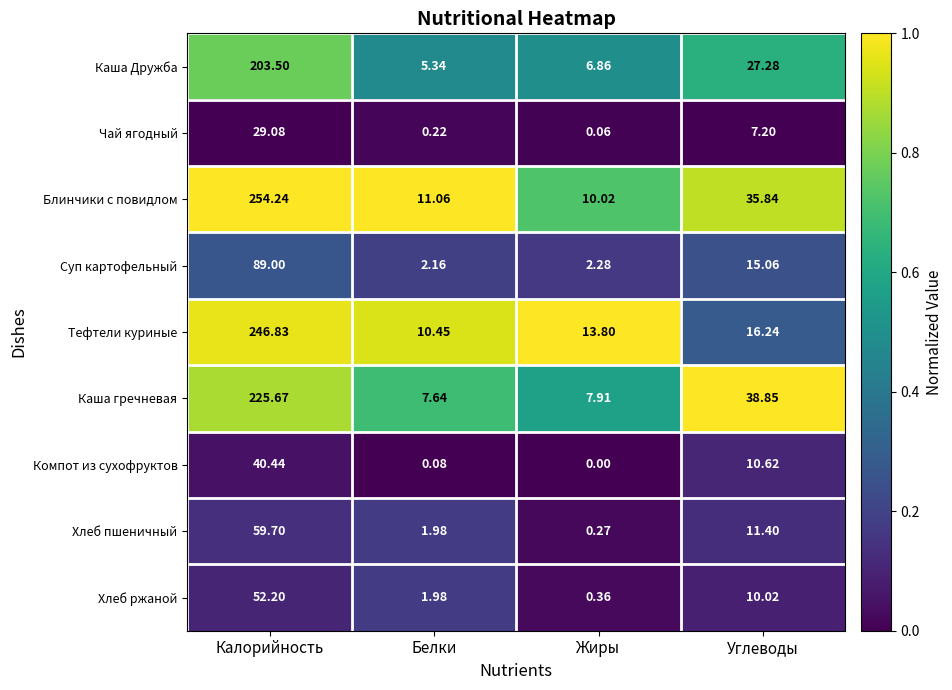

Which series changed the most between Калорийность and Жиры?

Блинчики с повидлом